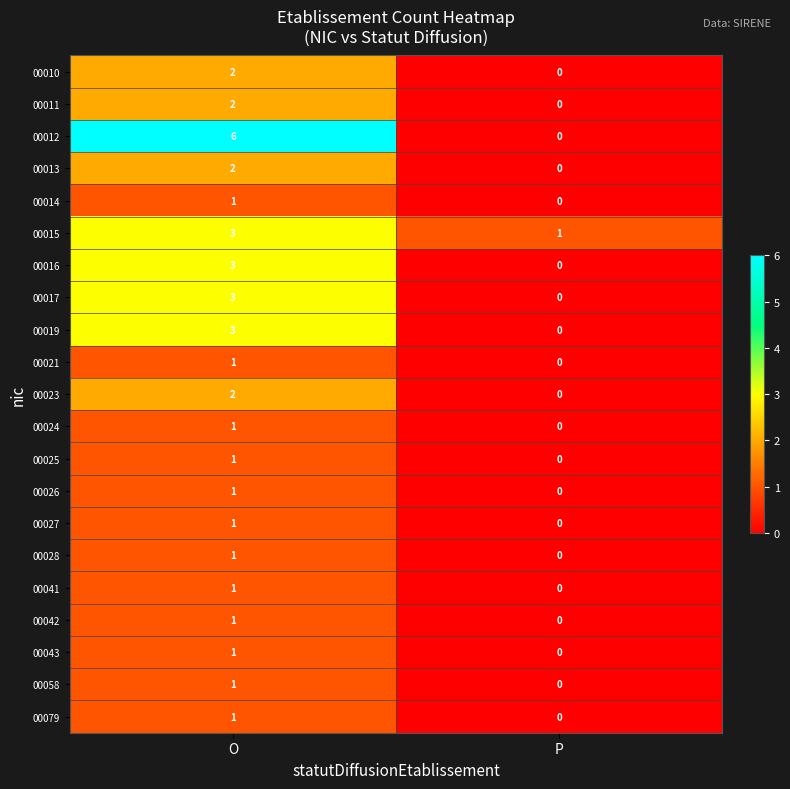

Count the number of categories in the chart.

2